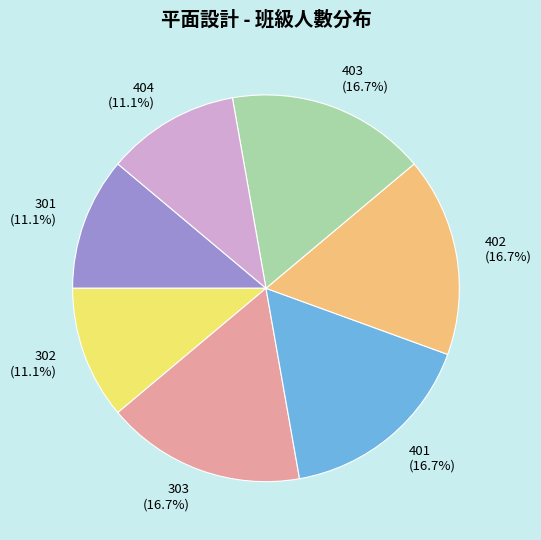

To the nearest percent, what is the difference between the largest and smallest slice percentages?

6%